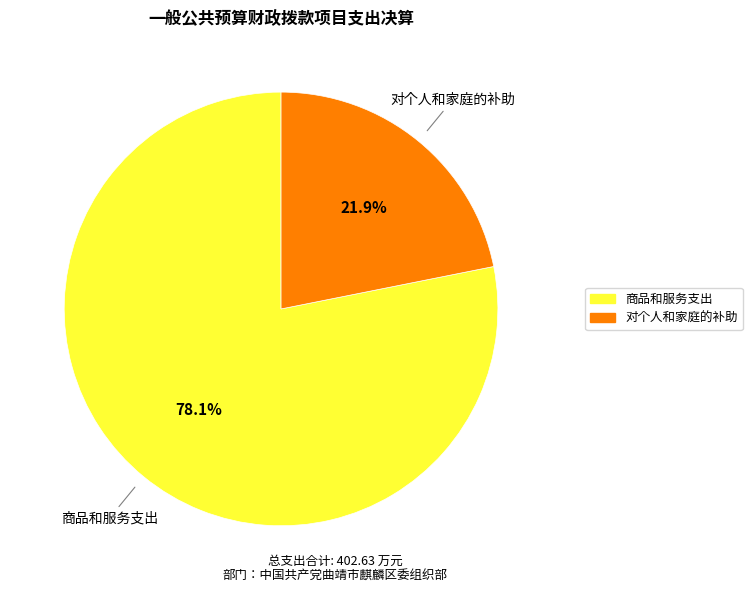

Does any single category account for the majority?

Yes